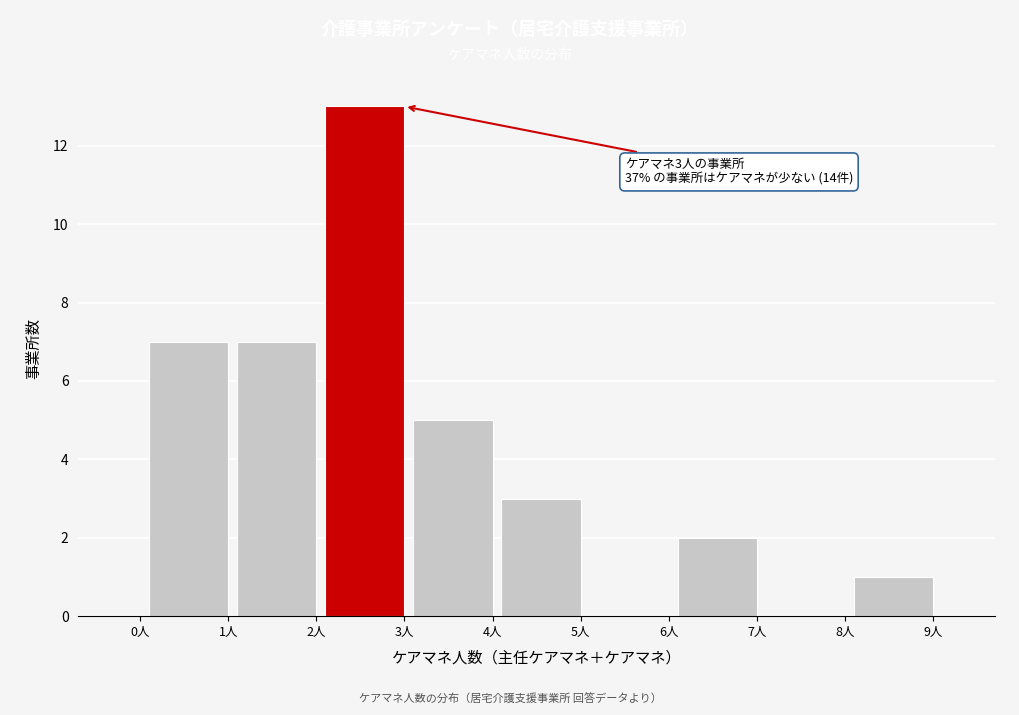

Reading right to left, list all the values displayed in this chart.

9人=1	8人=0	7人=2	6人=0	5人=3	4人=5	3人=13	2人=7	1人=7	0人=0